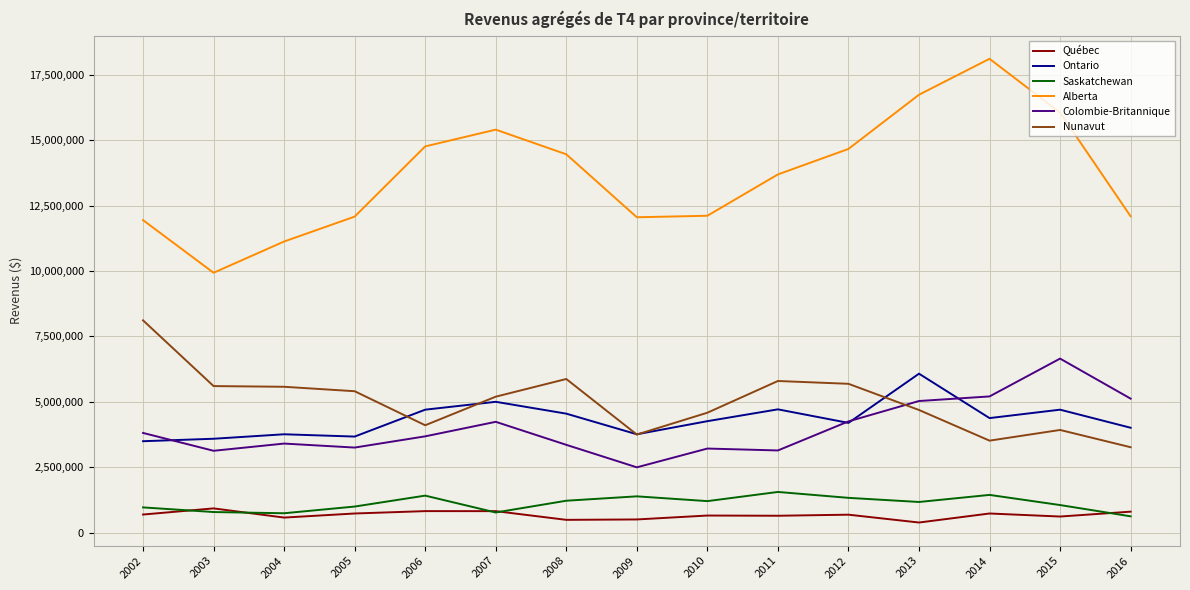

The value of Nunavut at 2004 is 5571700. True or false?

True